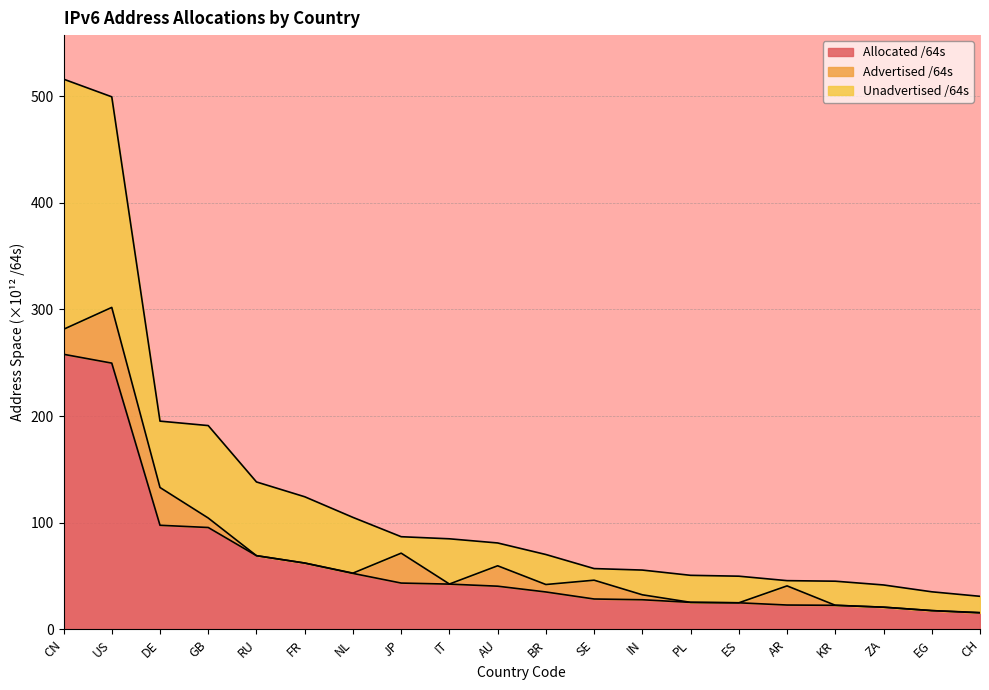

What is the lowest value of the Unadvertised /64s series?

31.0